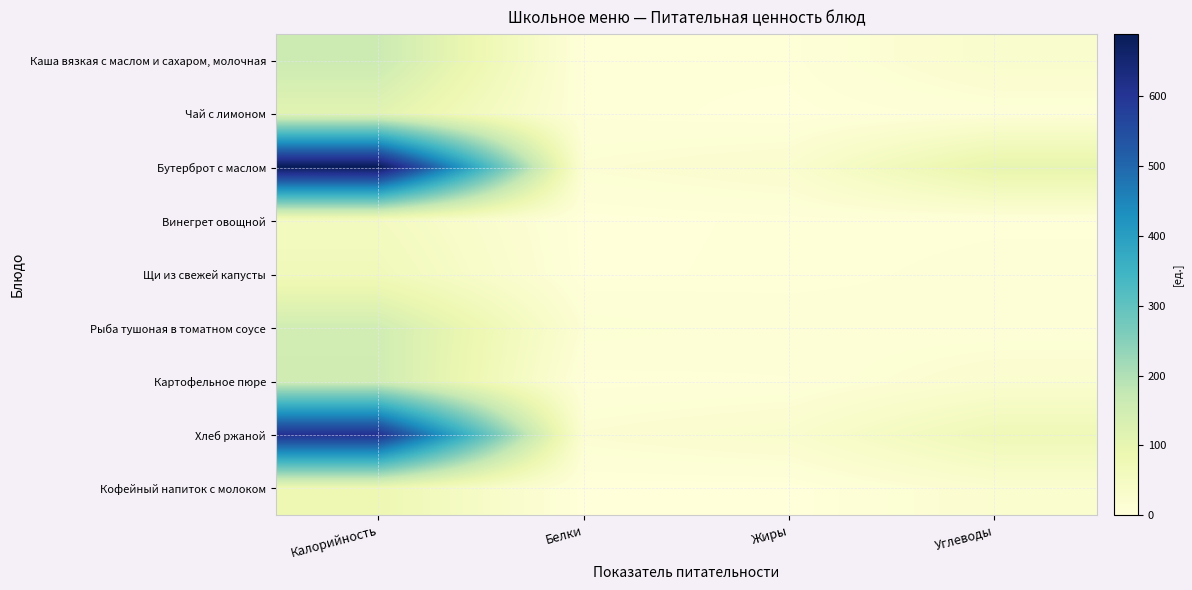

Which series has the largest total across all categories?

Бутерброт с маслом